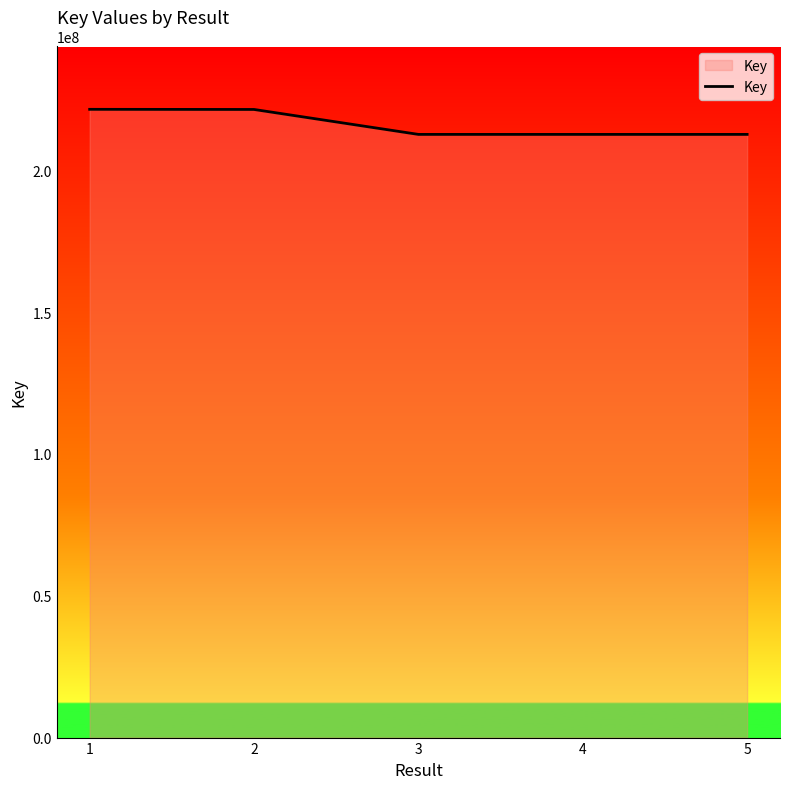

Which has a higher value, 2 or 5?

2